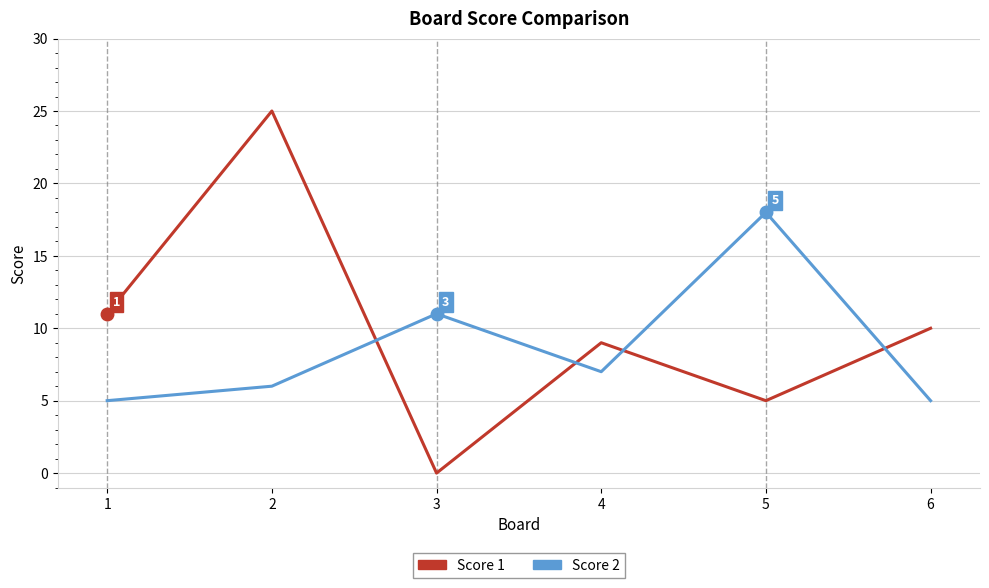

What is the maximum value for Score 2?

18